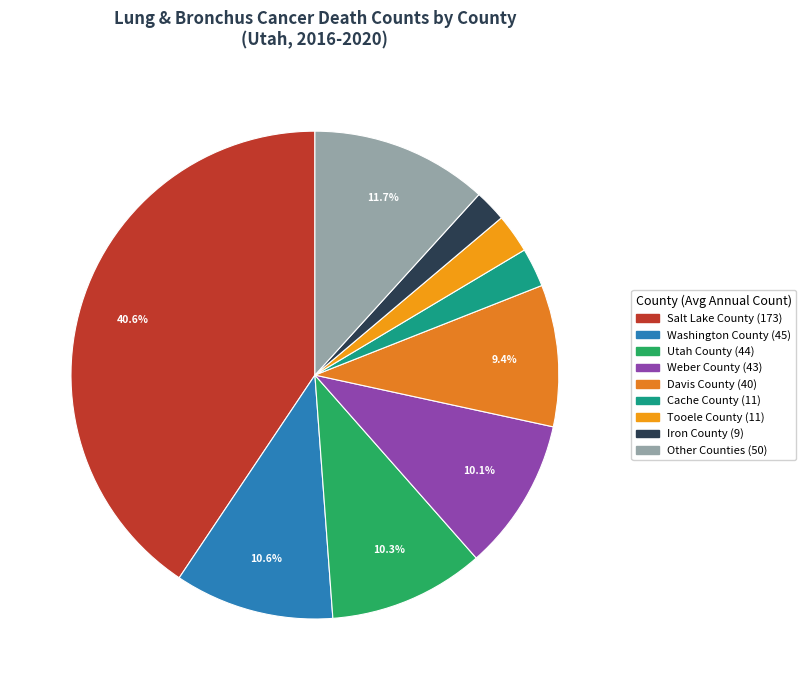

How many segments does this pie chart have?

9